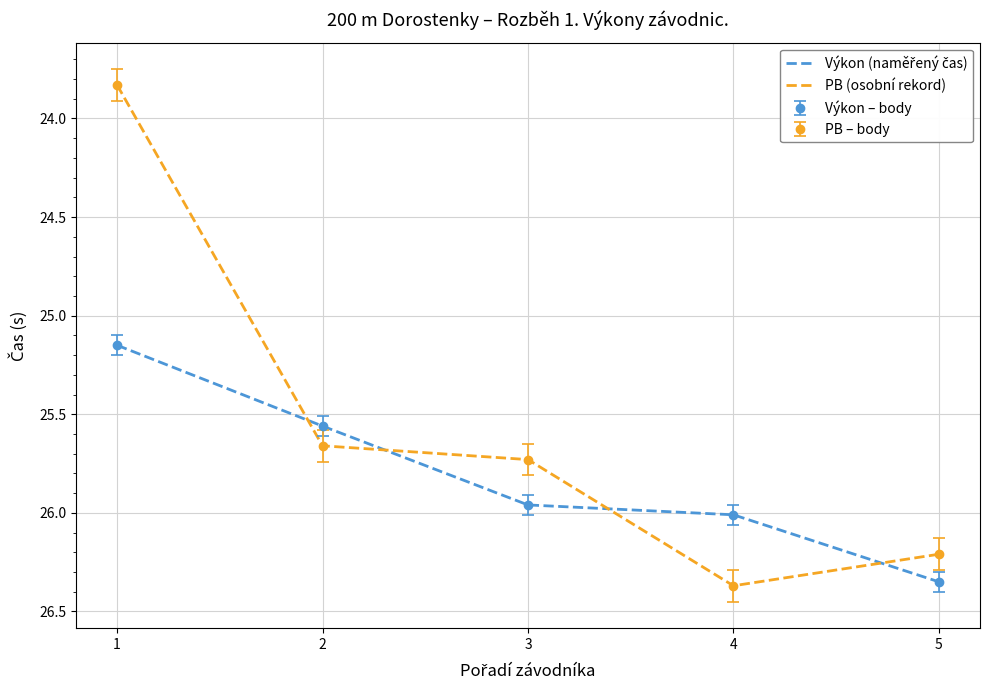

List the series in order of their peak value, lowest first.

Výkon (naměřený čas), PB (osobní rekord)